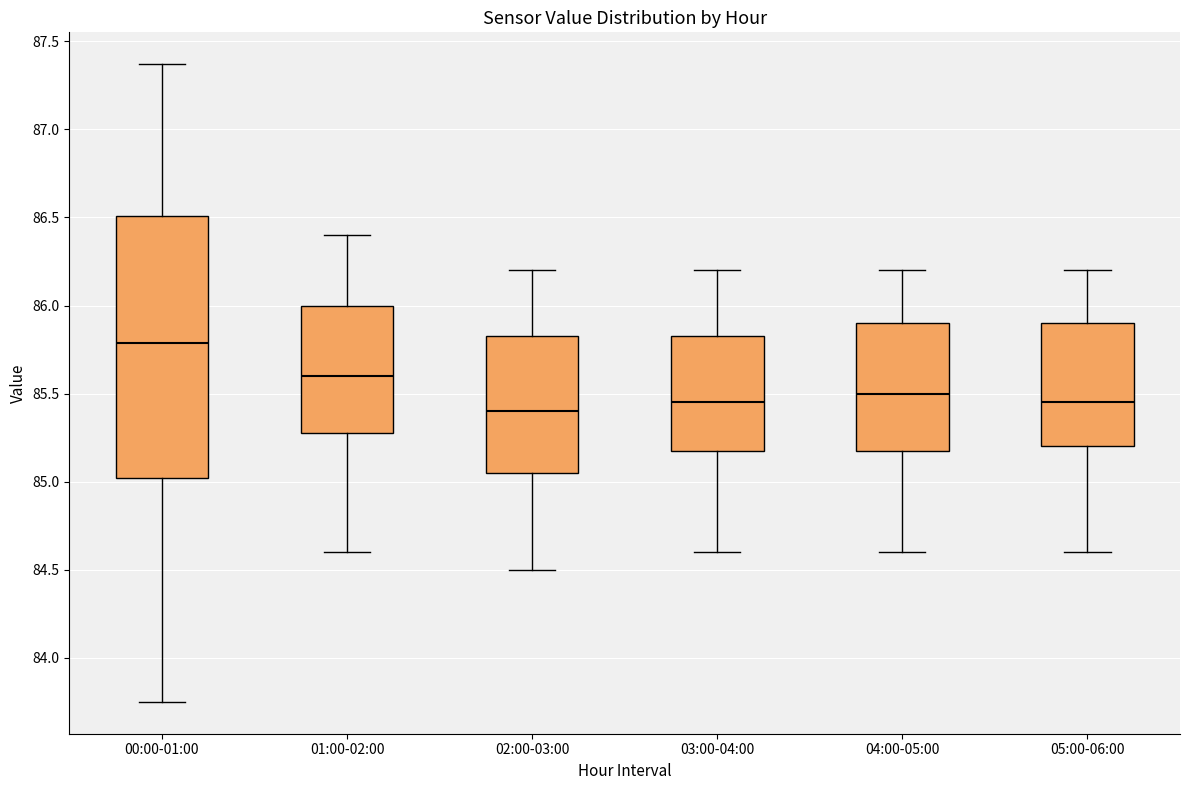

Reading left to right, read every box against the y-axis: the position of its median line, the range the box covers, and the ends of its whiskers. The values are not printed on the chart, so give them approximately, as read against the axis.

00:00-01:00: median 85.80, box 85.00 to 86.50, whiskers 83.75 to 87.35
01:00-02:00: median 85.60, box 85.30 to 86.00, whiskers 84.60 to 86.40
02:00-03:00: median 85.40, box 85.05 to 85.85, whiskers 84.50 to 86.20
03:00-04:00: median 85.45, box 85.20 to 85.85, whiskers 84.60 to 86.20
04:00-05:00: median 85.50, box 85.20 to 85.90, whiskers 84.60 to 86.20
05:00-06:00: median 85.45, box 85.20 to 85.90, whiskers 84.60 to 86.20